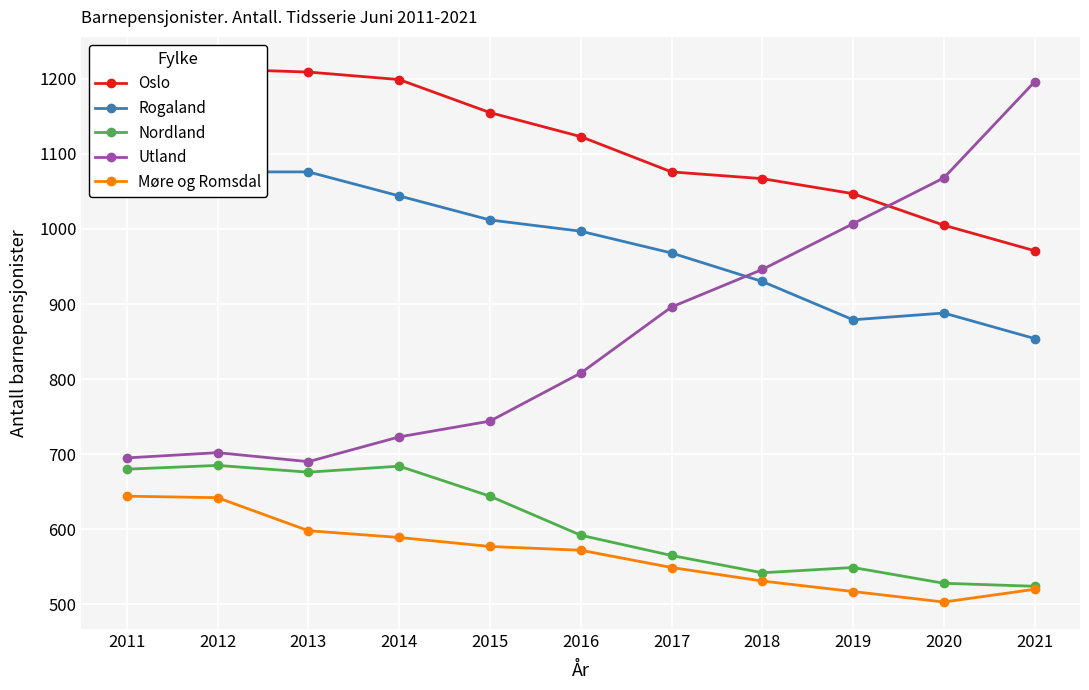

True or false: Møre og Romsdal and Oslo cross at least once.

False